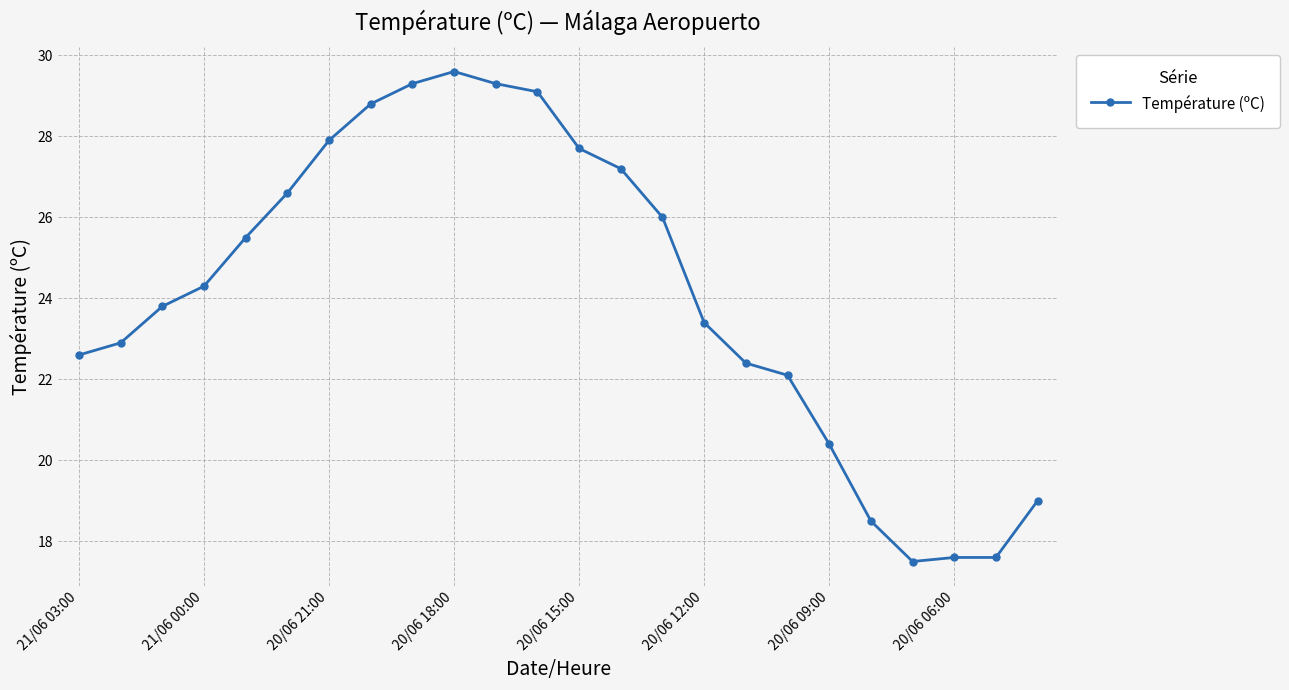

Reading right to left, what are all the values shown in this chart?

19.0	17.6	17.6	17.5	18.5	20.4	22.1	22.4	23.4	26.0	27.2	27.7	29.1	29.3	29.6	29.3	28.8	27.9	26.6	25.5	24.3	23.8	22.9	22.6